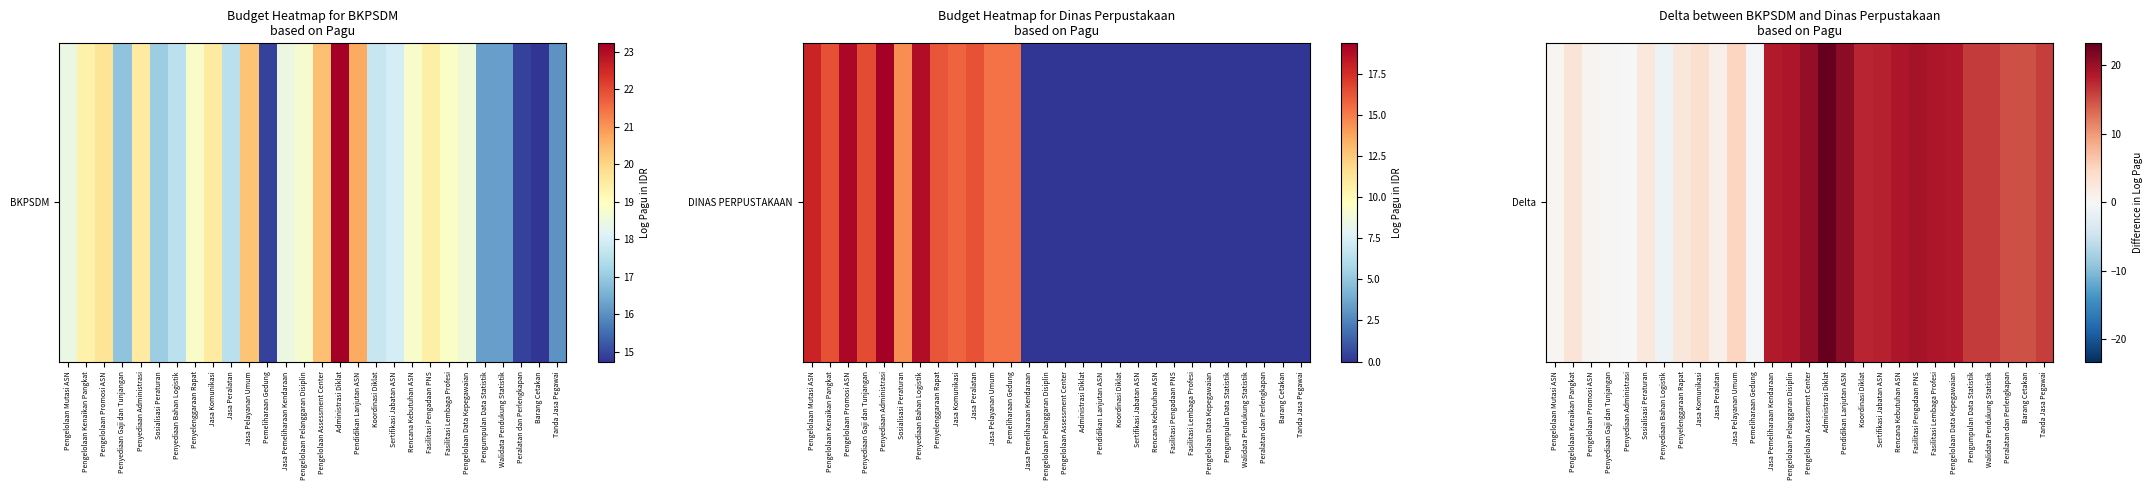

How many data points are above 16?

14